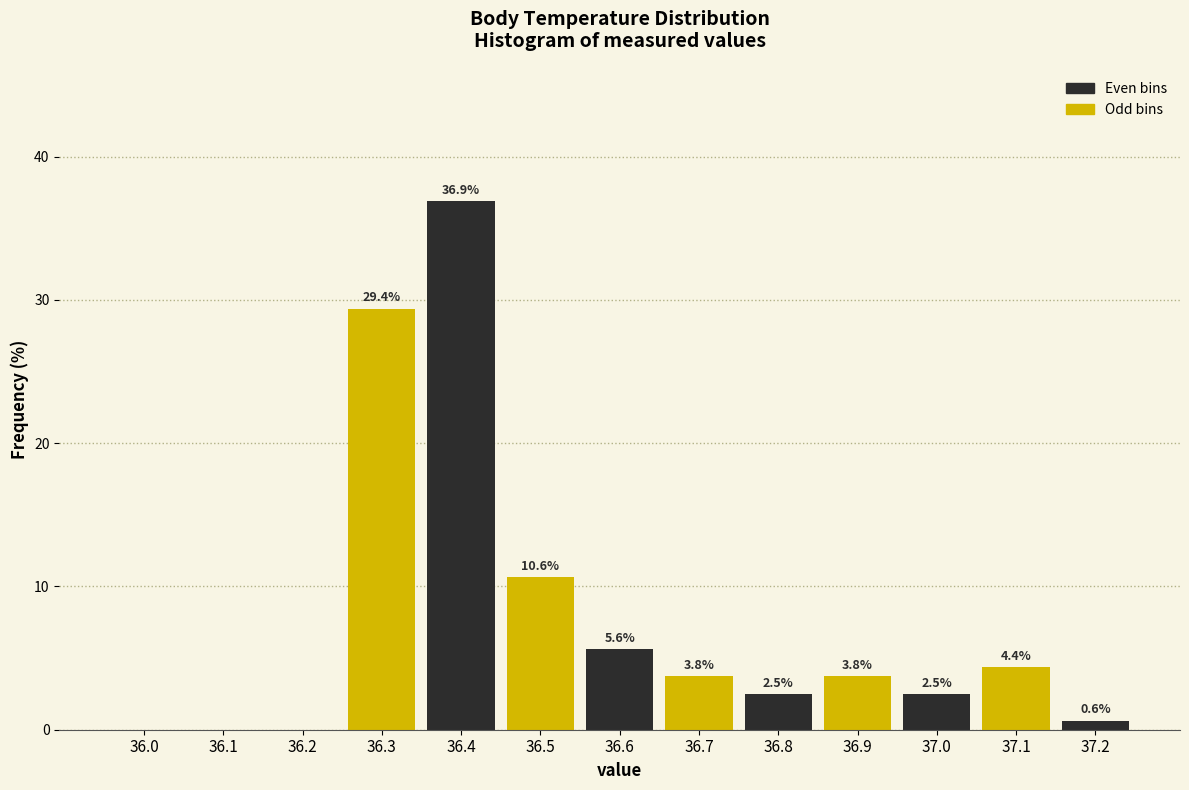

Reading left to right, transcribe all the data shown in this chart.

36.0=0.0	36.1=0.0	36.2=0.0	36.3=29.4	36.4=36.9	36.5=10.6	36.6=5.6	36.7=3.8	36.8=2.5	36.9=3.8	37.0=2.5	37.1=4.4	37.2=0.6